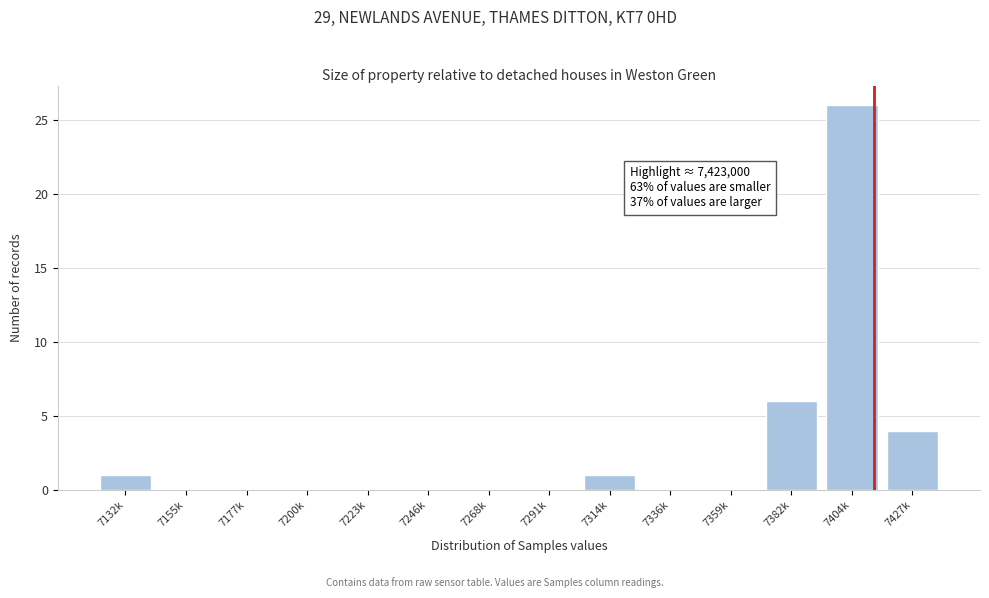

Reading right to left, transcribe all the data shown in this chart.

7427k=4	7404k=26	7382k=6	7359k=0	7336k=0	7314k=1	7291k=0	7268k=0	7246k=0	7223k=0	7200k=0	7177k=0	7155k=0	7132k=1